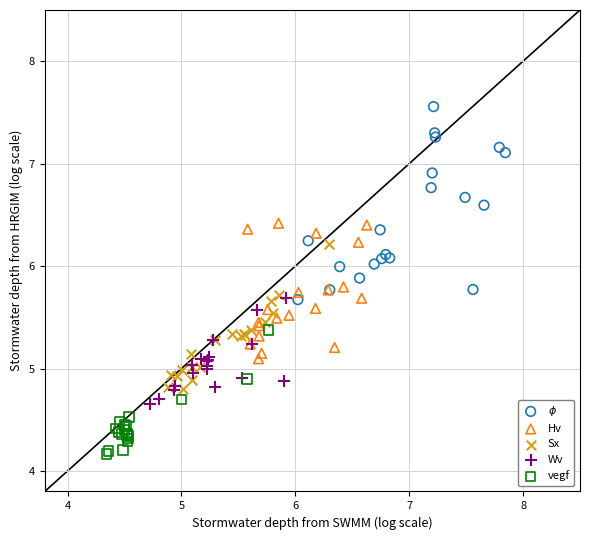

Which series has the widest spread of Y values?

$\phi$